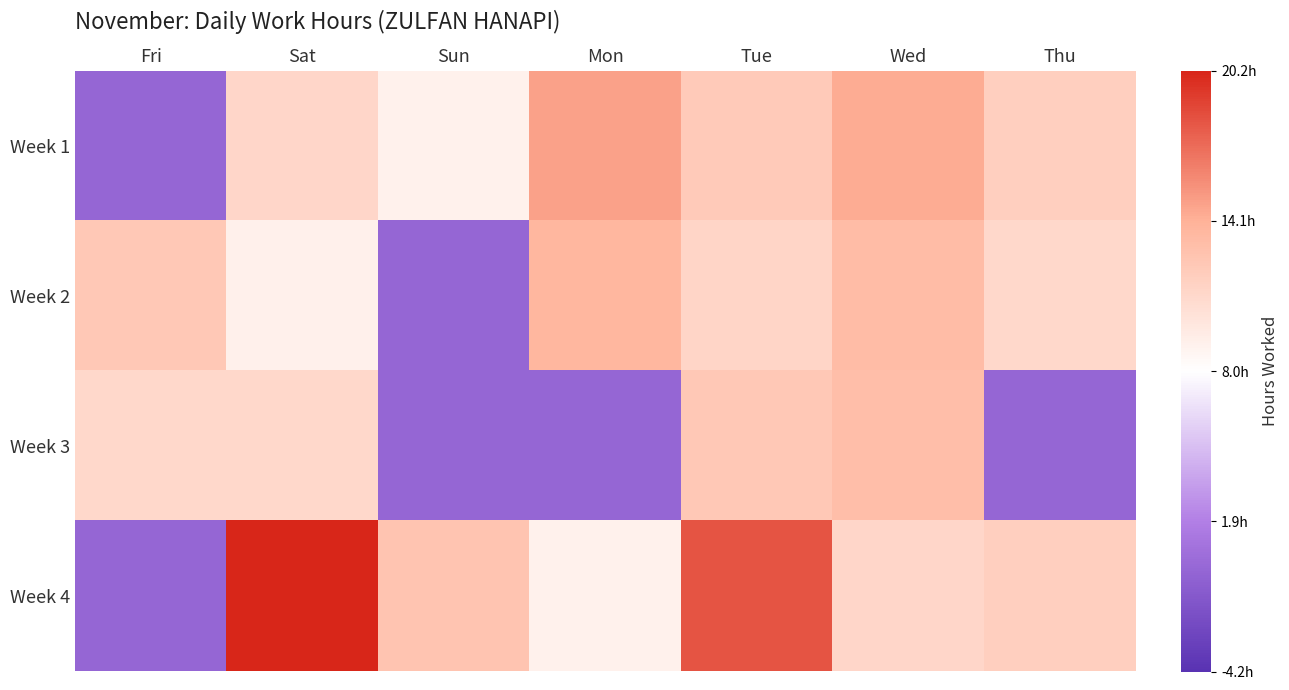

What is the difference between the highest and lowest values at Mon?

14.8